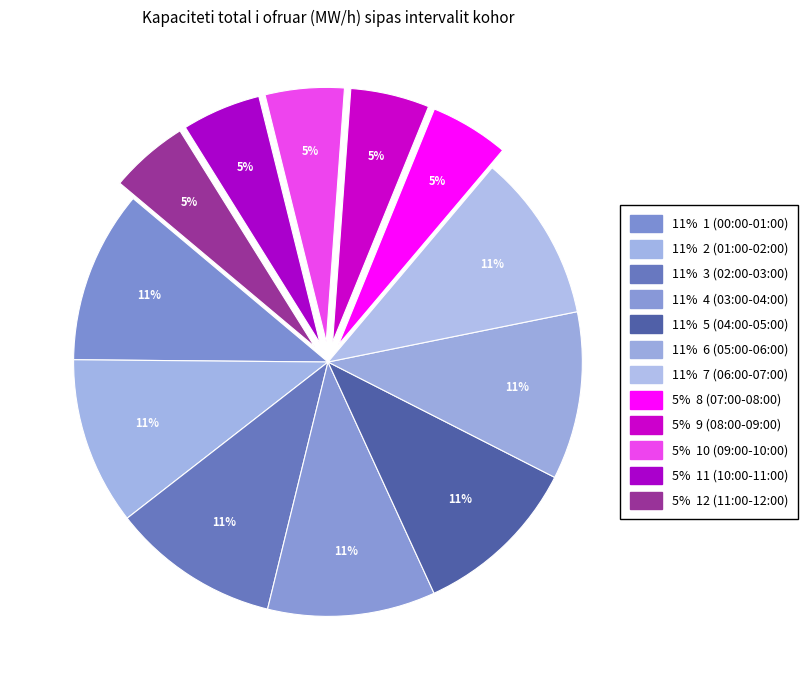

Rank the categories by value from lowest to highest.

8 (07:00-08:00), 9 (08:00-09:00), 10 (09:00-10:00), 11 (10:00-11:00), 12 (11:00-12:00), 2 (01:00-02:00), 3 (02:00-03:00), 4 (03:00-04:00), 5 (04:00-05:00), 6 (05:00-06:00), 7 (06:00-07:00), 1 (00:00-01:00)